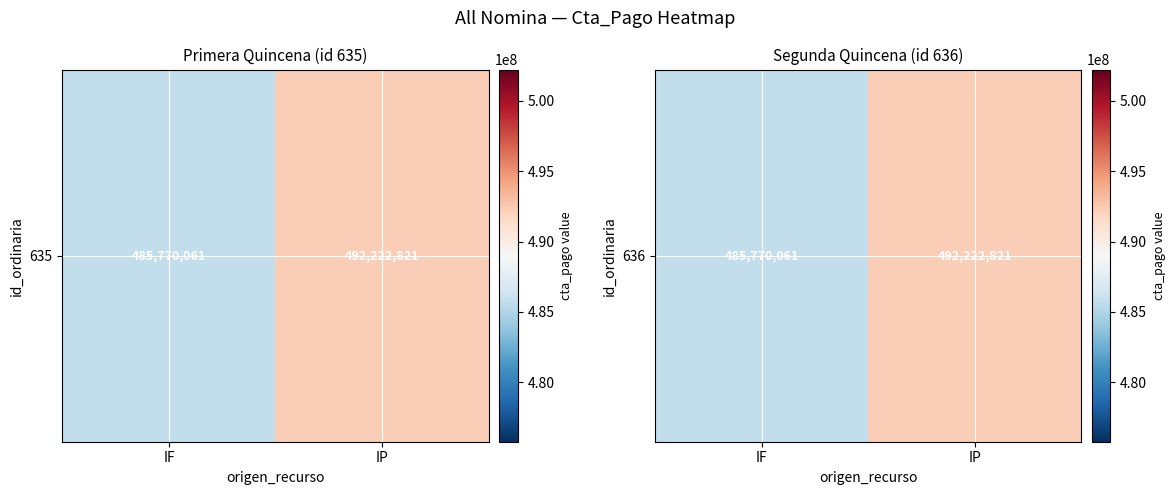

Rank the categories by value from lowest to highest.

IF, IP